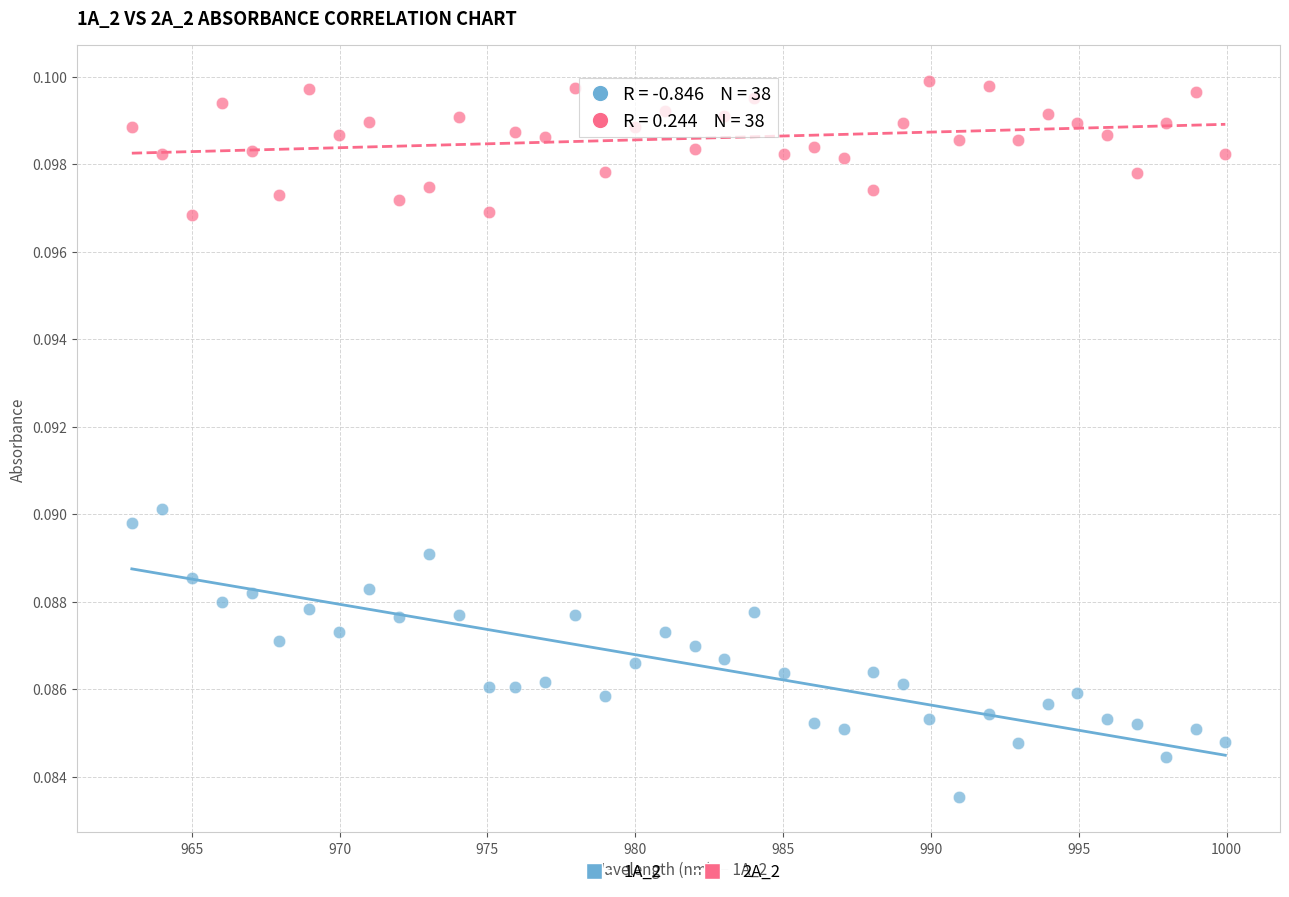

Across all data points, what is the range of X values (max minus min)?

37.0